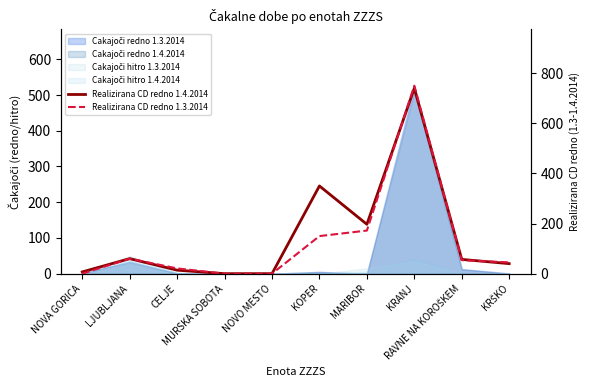

Does the chart have visible grid lines?

No